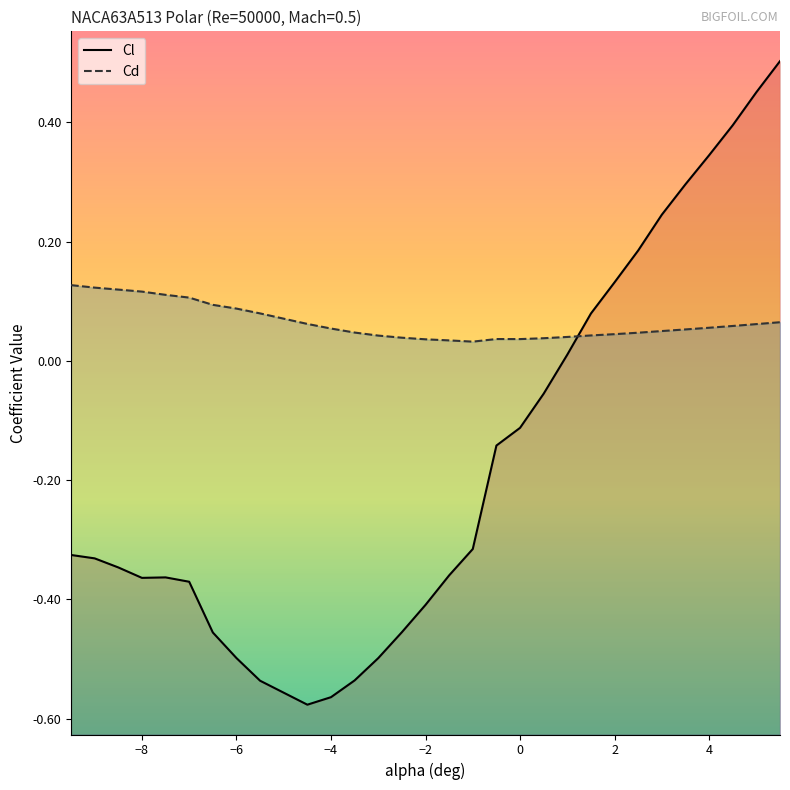

Which series has the widest spread of values?

Cl